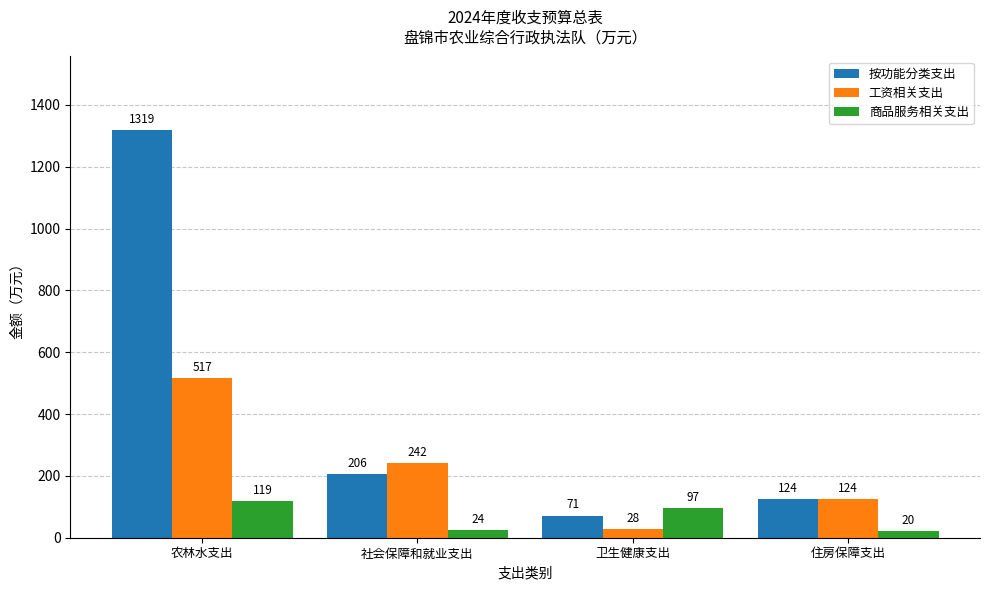

True or false: 工资相关支出 has a value of 35.9 at 住房保障支出.

False